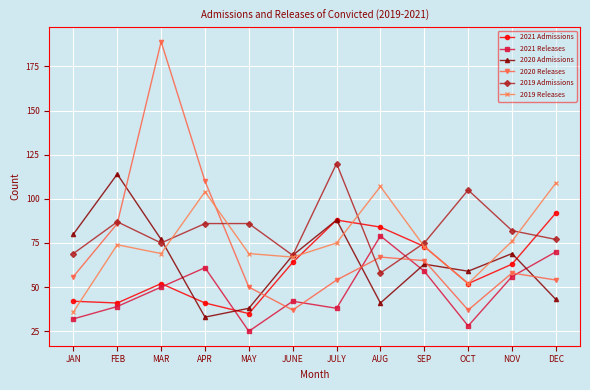

Is it true that 2020 Admissions equals 191 at FEB?

False